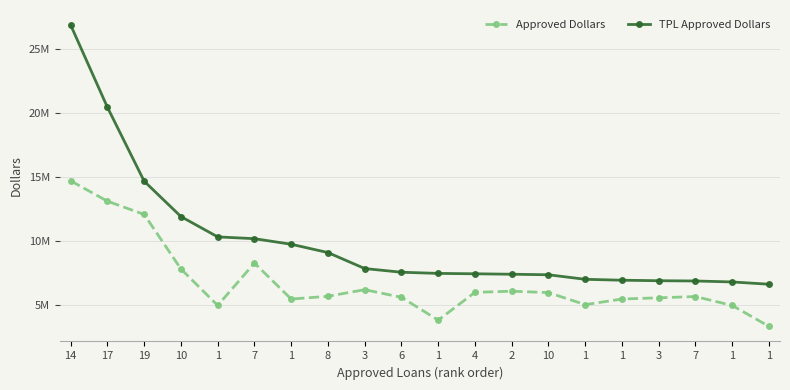

Which category has the highest value across all series?

14